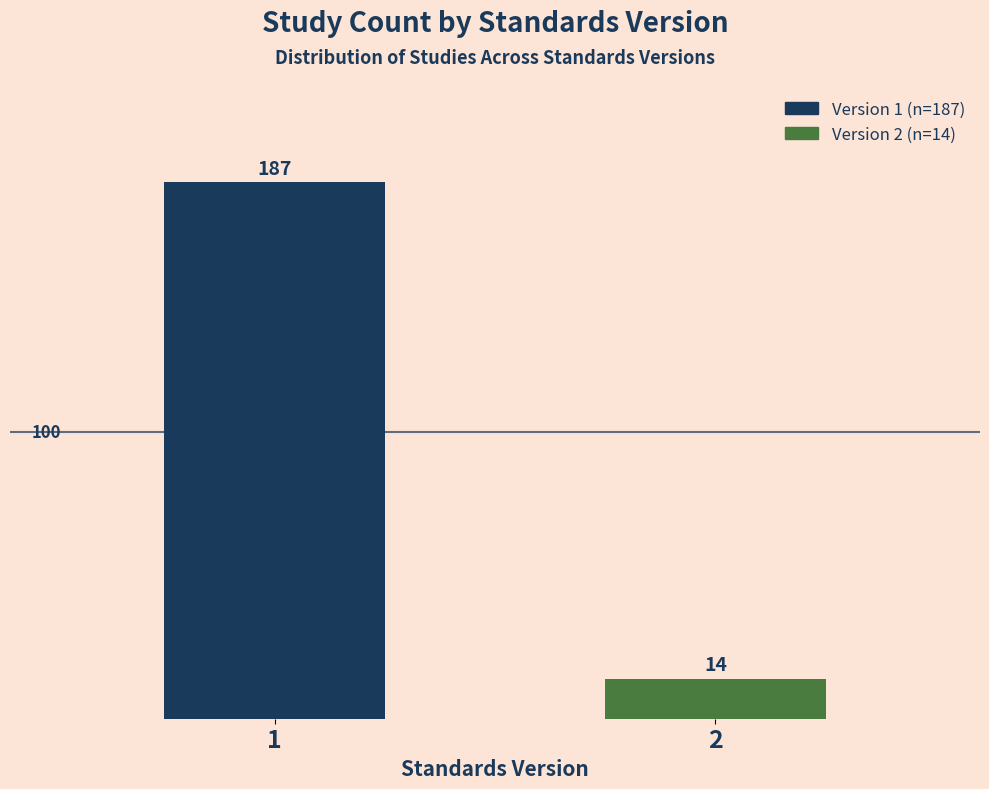

Reading right to left, list all the values displayed in this chart.

14	187